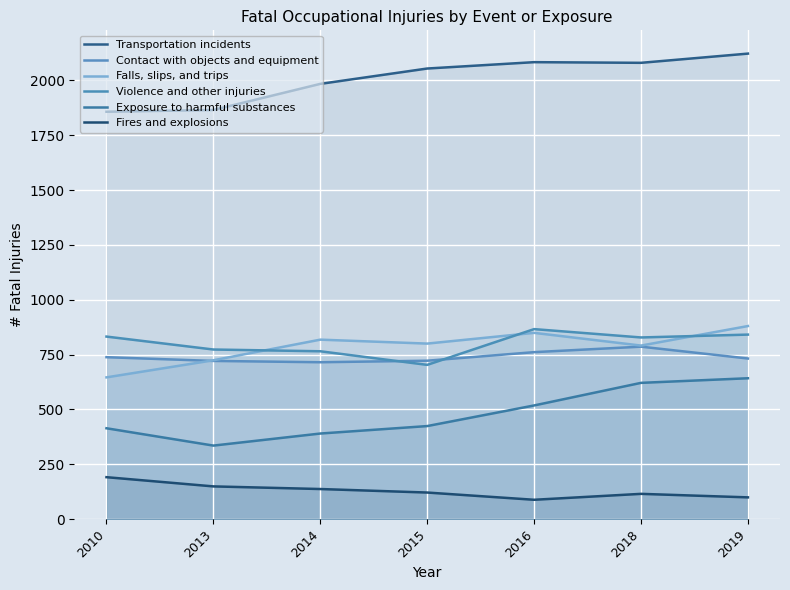

Is it true that Violence and other injuries equals 765 at 2014?

True